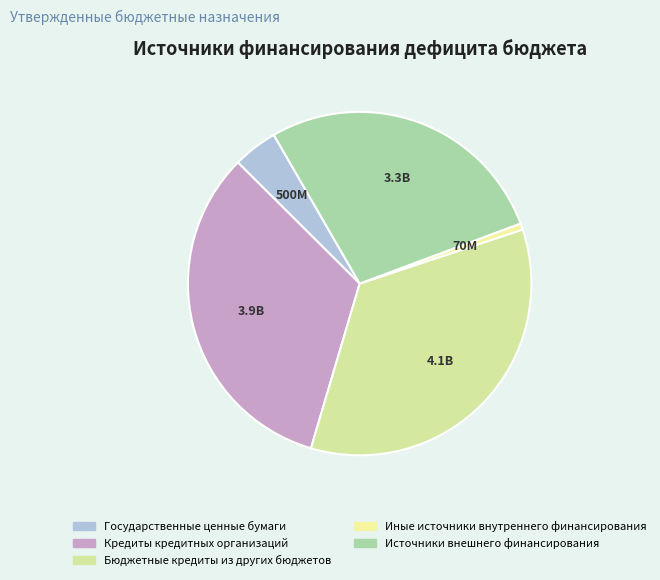

To the nearest percent, what percentage of the pie is Кредиты кредитных организаций?

33%